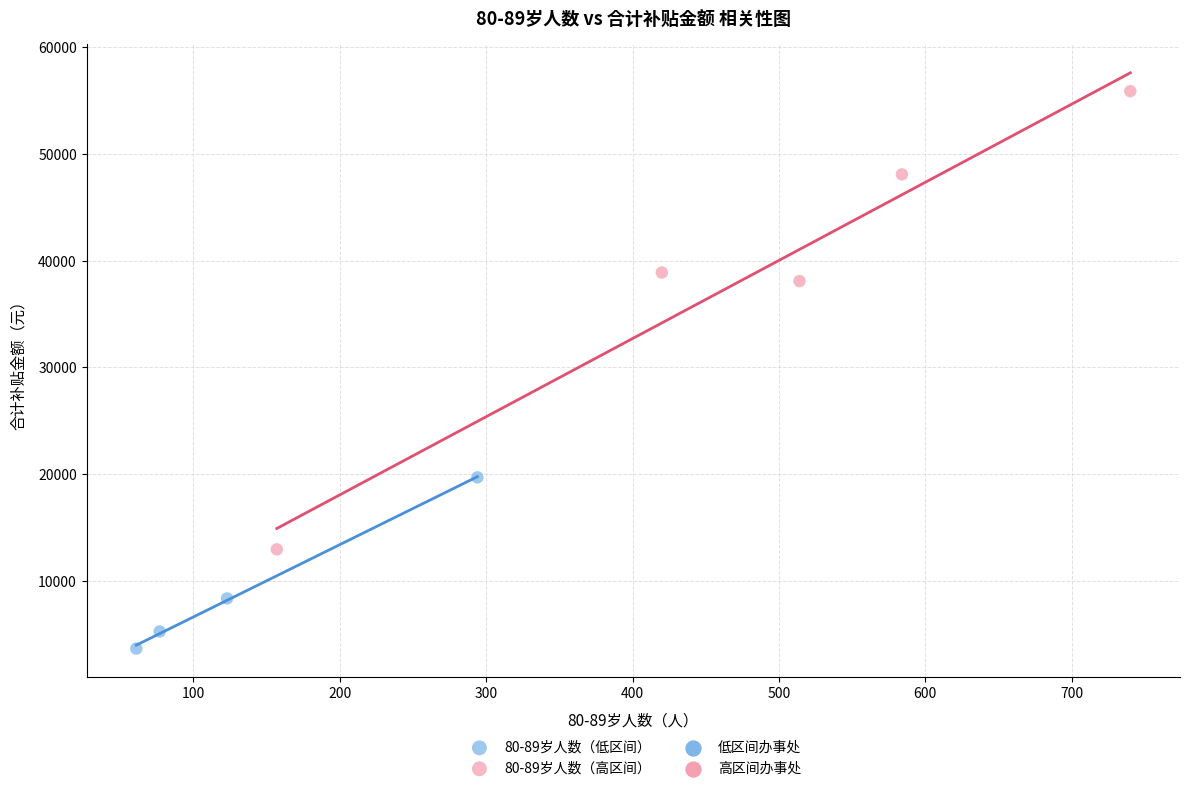

Which series has the largest Y range (max minus min)?

80-89岁人数（高区间）